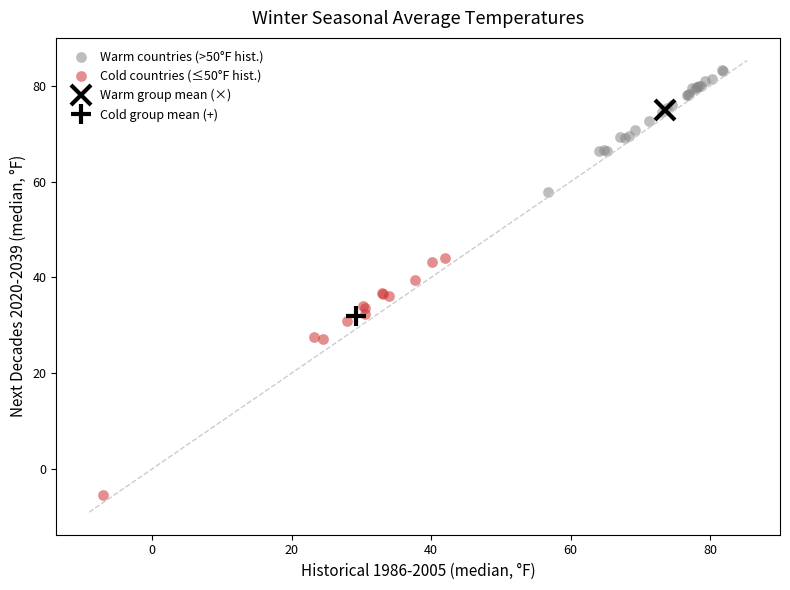

Which series contains the highest Y value?

Warm countries (>50°F hist.)